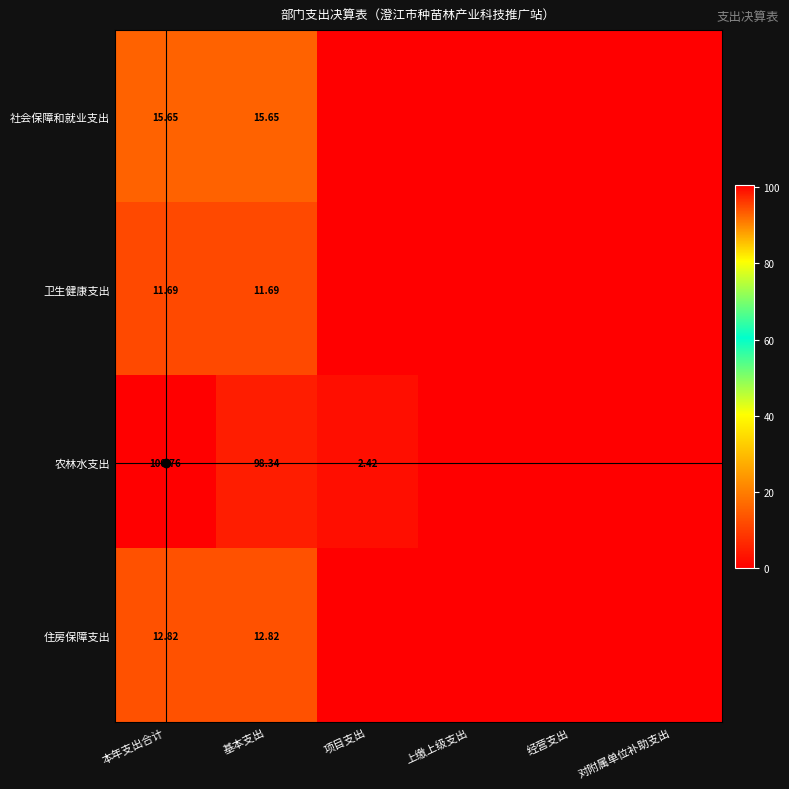

Rank the series at 基本支出 from highest to lowest value.

农林水支出, 社会保障和就业支出, 住房保障支出, 卫生健康支出